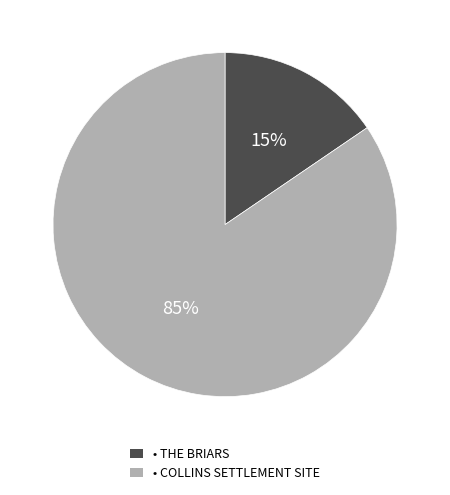

How many segments does this pie chart have?

2